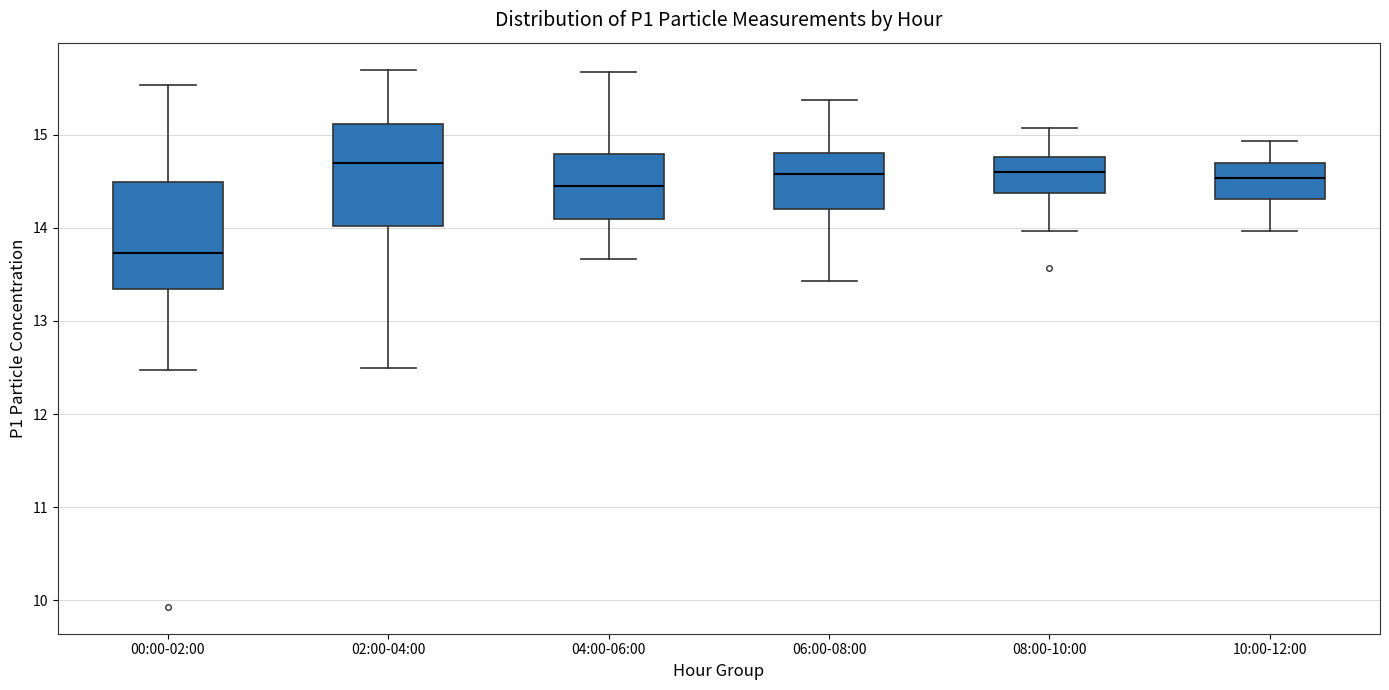

Where is the upper edge of the box for 06:00-08:00 on the y-axis? The values are not printed on the chart, so give them approximately, as read against the axis.

14.8